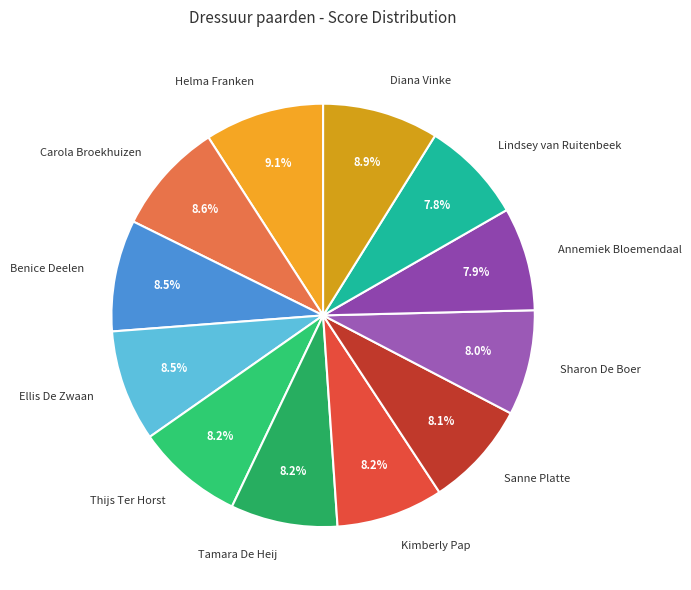

Combined, do Thijs Ter Horst and Tamara De Heij account for over 50%?

No